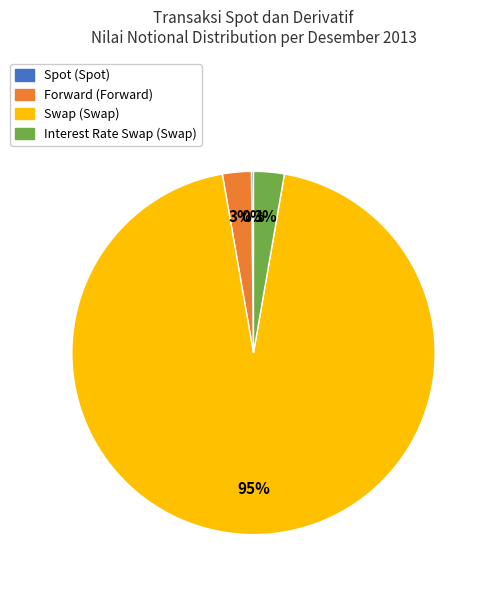

Which category has the biggest portion of the pie?

Swap (Swap)